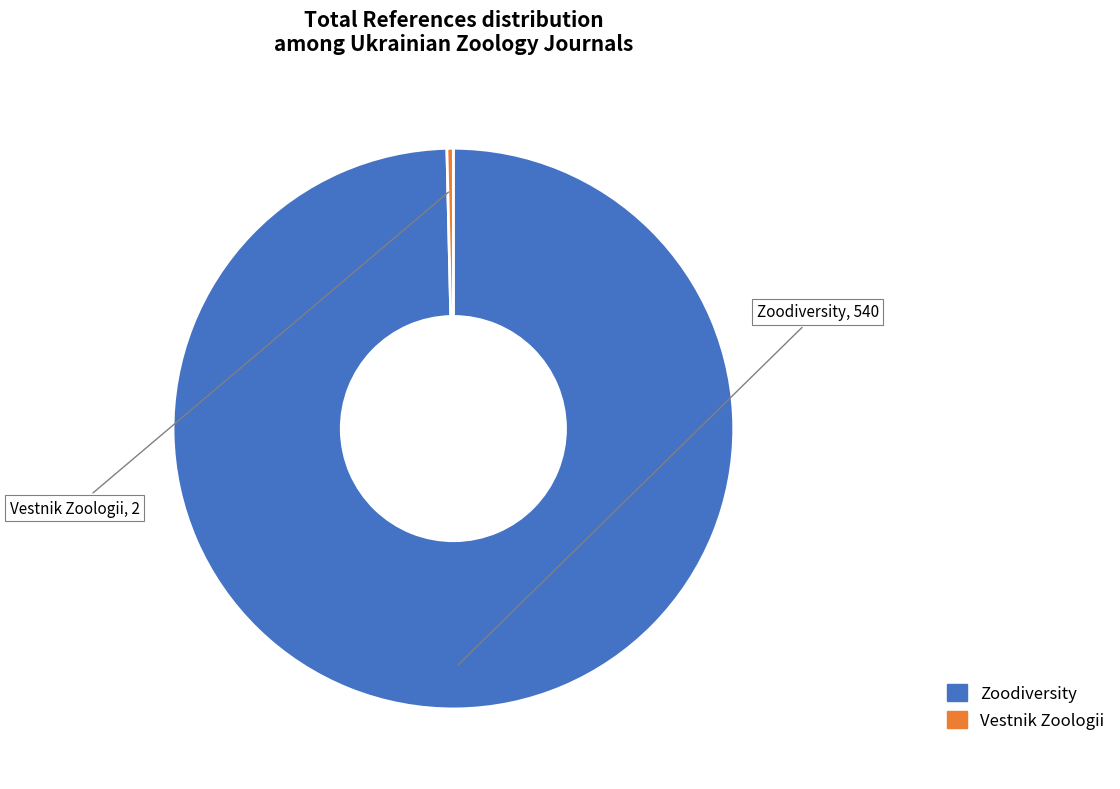

Rank the categories by value from highest to lowest.

Zoodiversity, Vestnik Zoologii